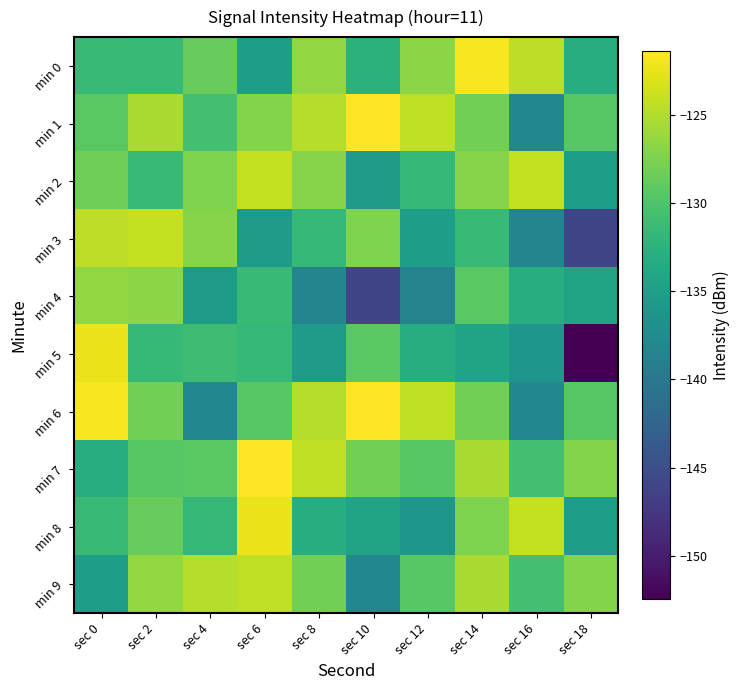

At how many categories does at least one series exceed -141?

10